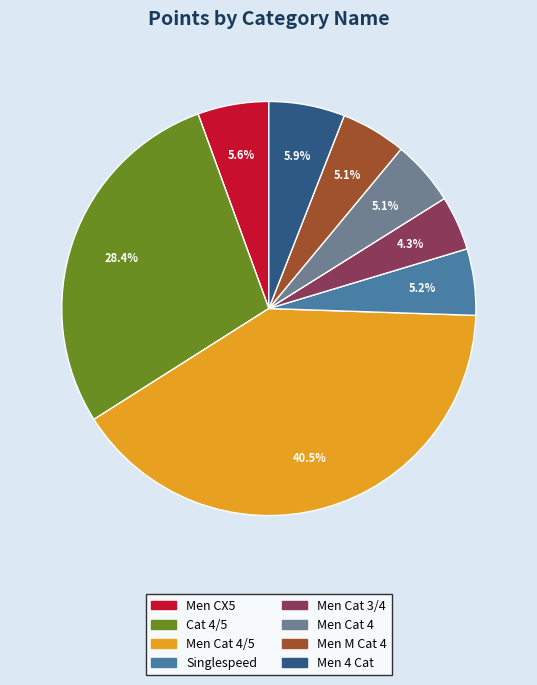

True or false: Men CX5 accounts for 1% of the total.

False